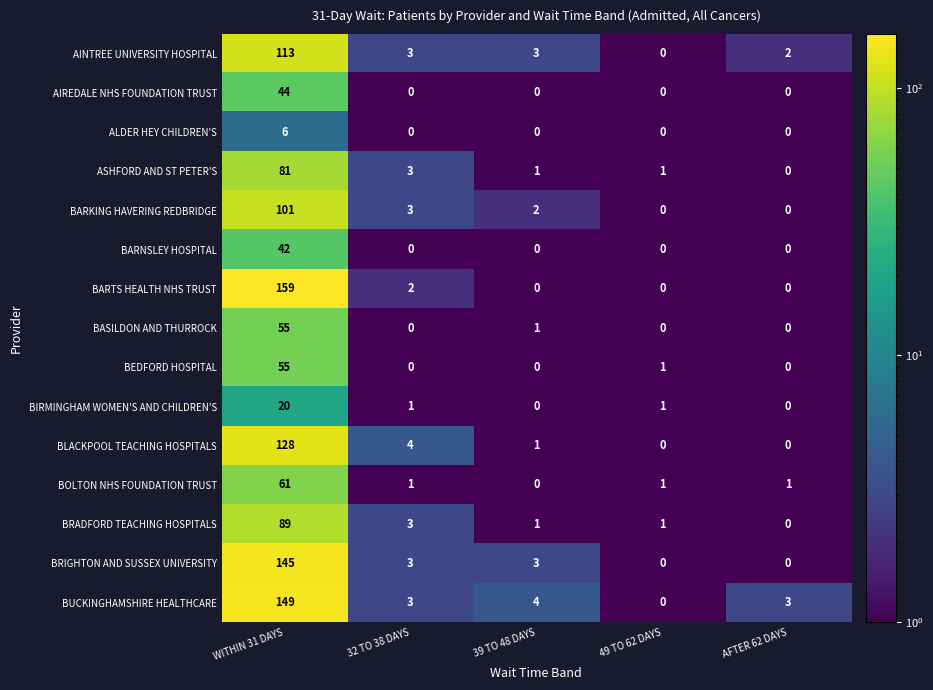

How many distinct data groups are displayed?

15